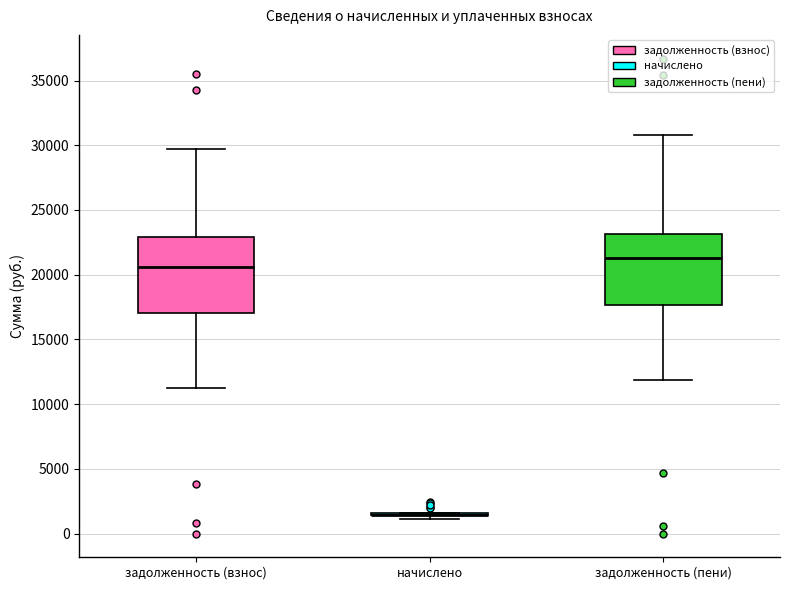

Reading left to right, read every box against the y-axis: the position of its median line, the range the box covers, and the ends of its whiskers. The values are not printed on the chart, so give them approximately, as read against the axis.

задолженность (взнос): median 20500, box 17000 to 23000, whiskers 11500 to 29500
начислено: box collapsed to a line at 1500, whiskers 1000 to 1500
задолженность (пени): median 21500, box 17500 to 23000, whiskers 12000 to 31000